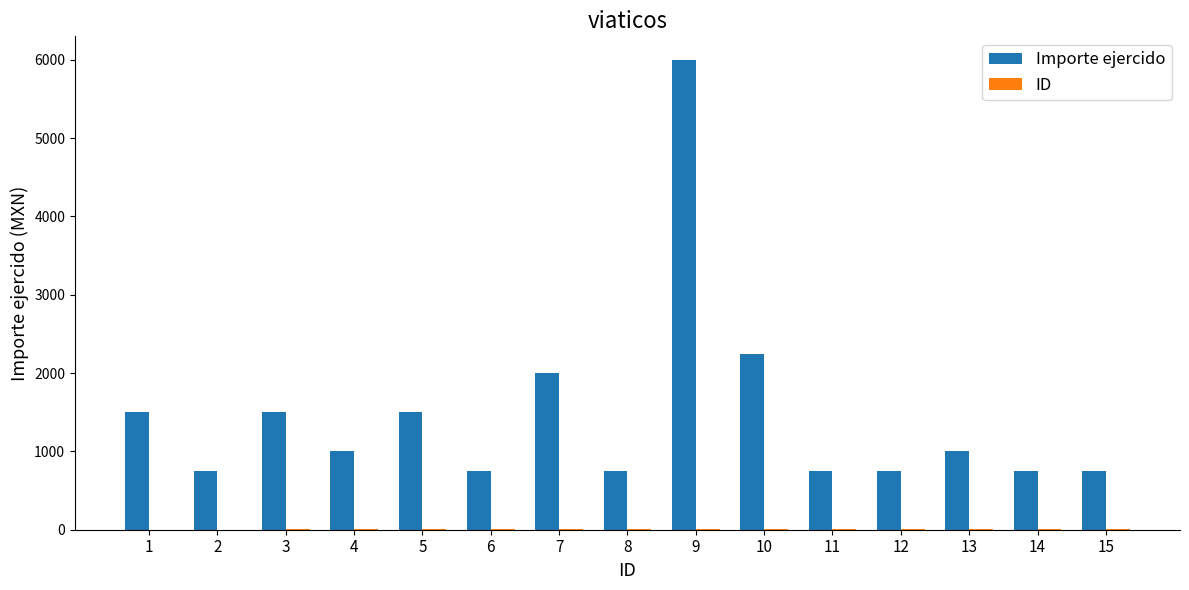

What is the highest value of the Importe ejercido series?

6000